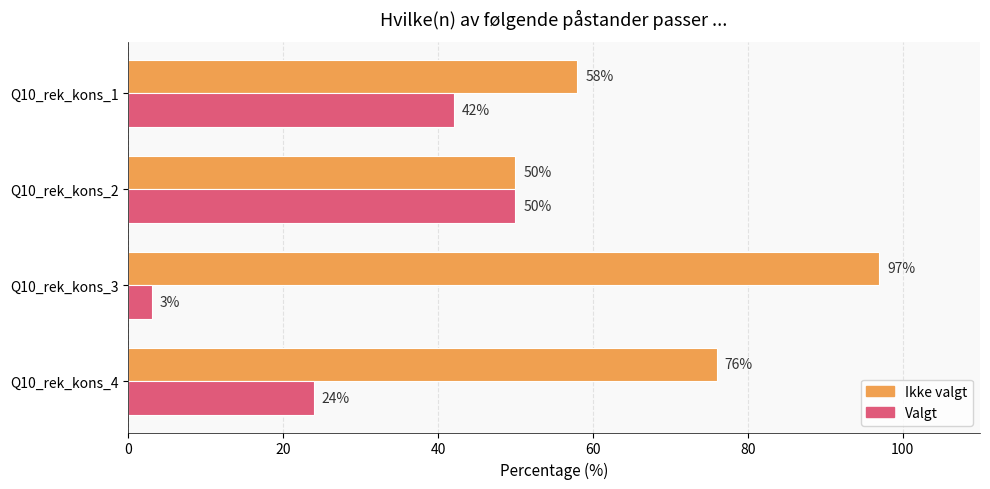

Is it true that Ikke valgt equals 25 at Q10_rek_kons_2?

False